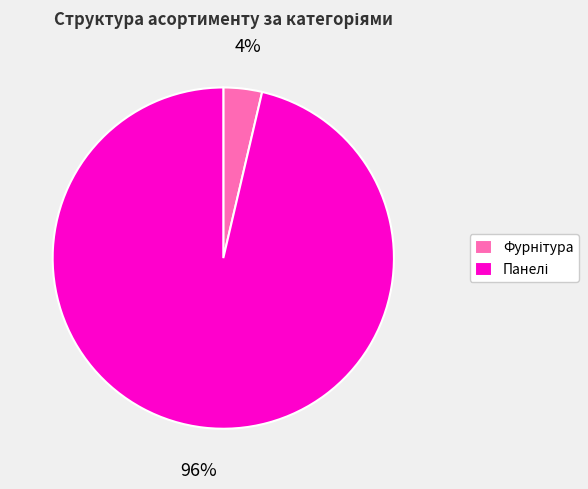

Is there any slice that represents more than half of the pie?

Yes